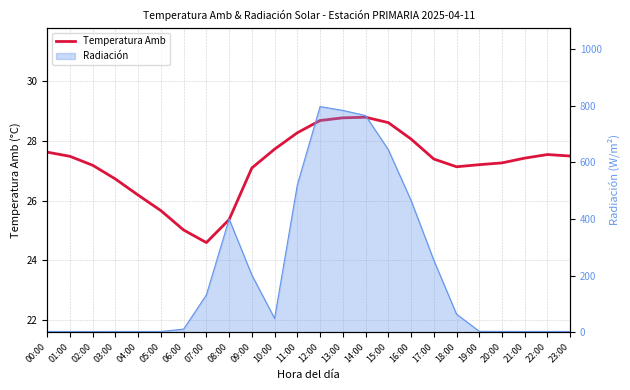

The value at 18:00 is 27.1. True or false?

True